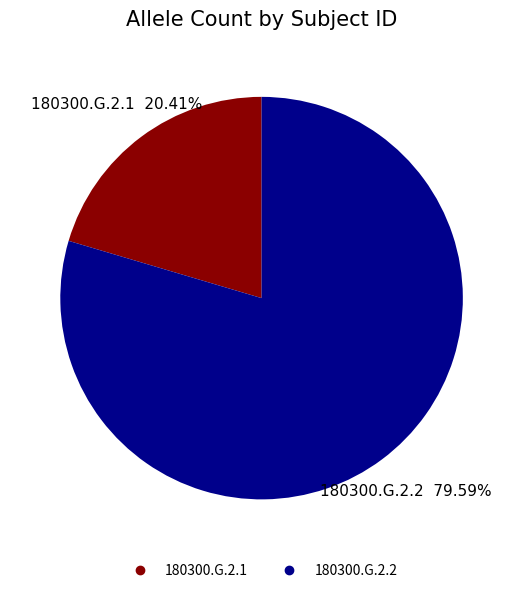

Does any single category account for the majority?

Yes